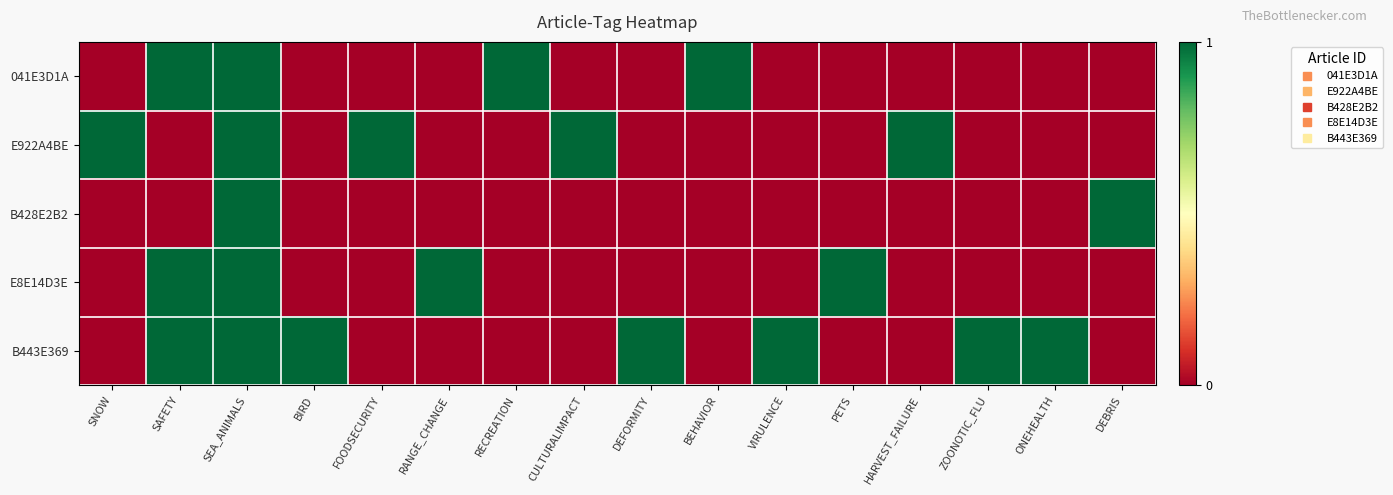

At how many categories does at least one series exceed 0?

16